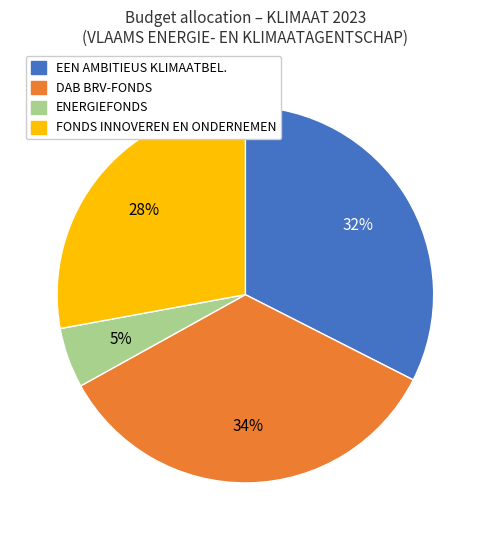

To the nearest percent, what is the average slice percentage?

25%